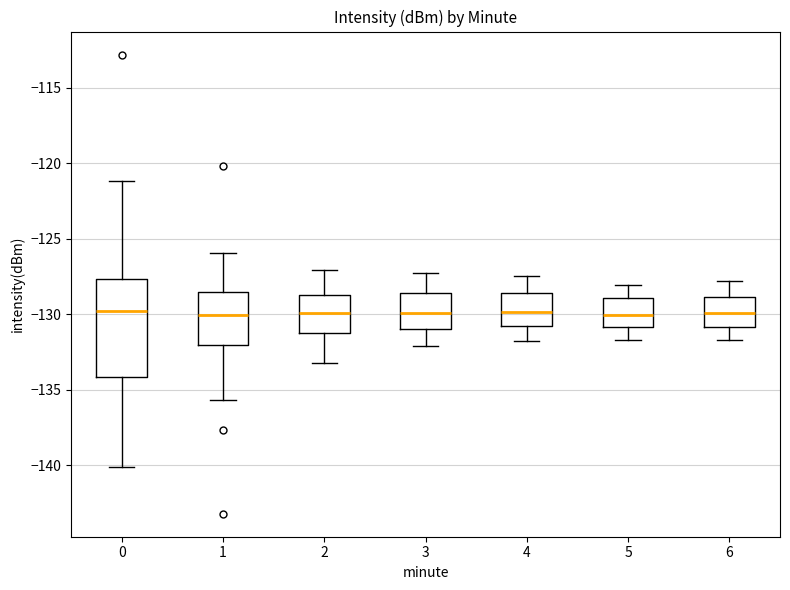

Where does the upper whisker of the box at x = 3 end on the y-axis? The values are not printed on the chart, so give them approximately, as read against the axis.

-127.5